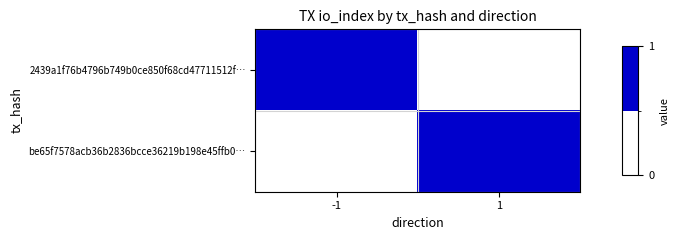

What is the difference between the highest and lowest values at -1?

1